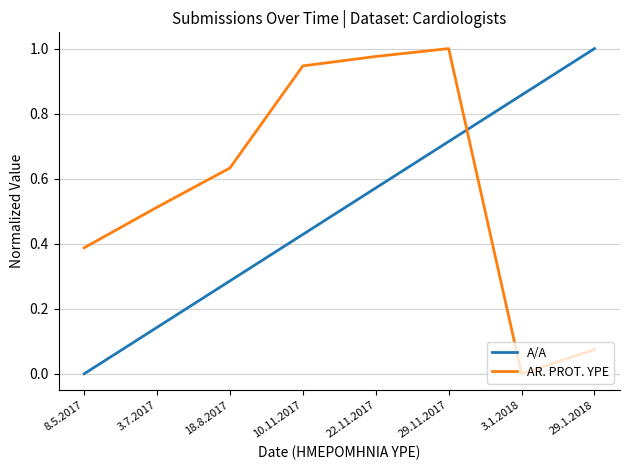

What is the sum of all AR. PROT. YPE values?

4.5